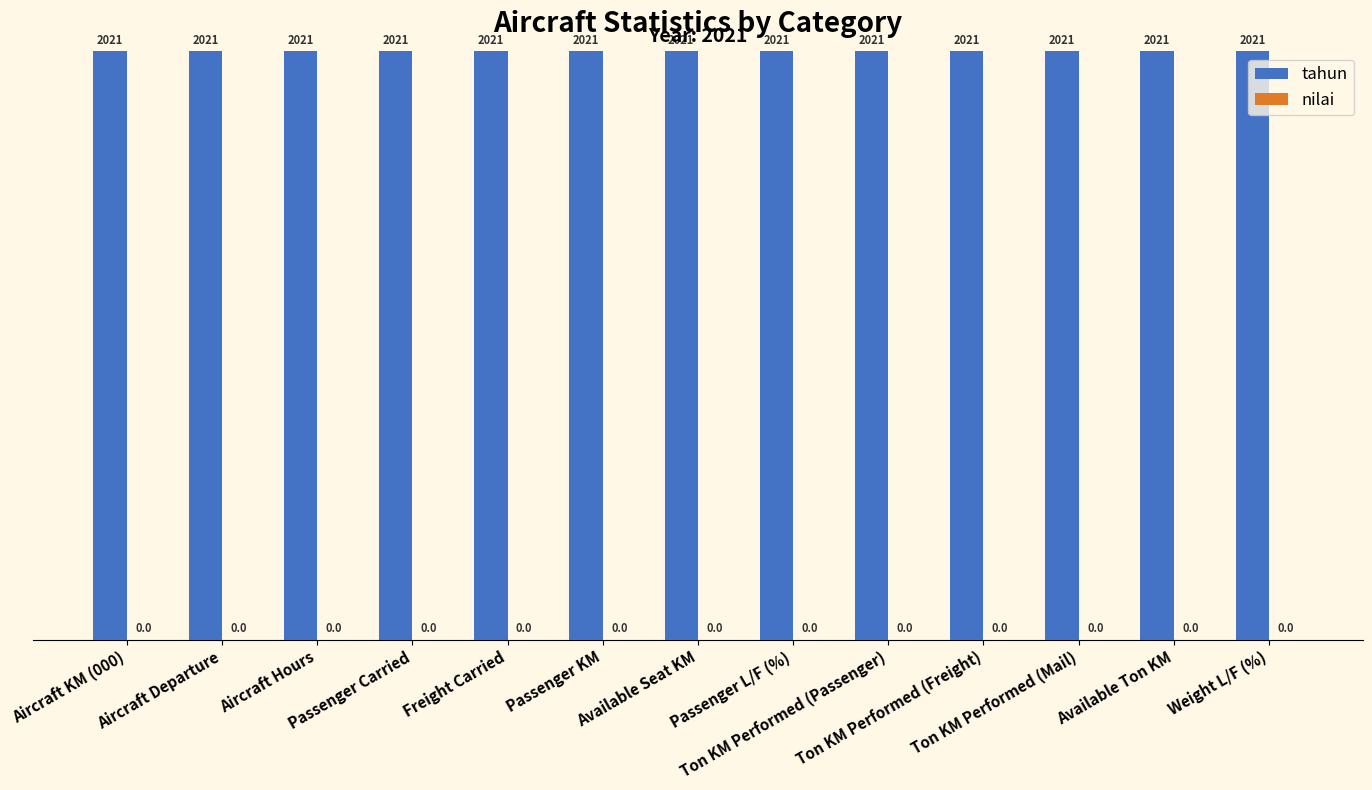

Reading left to right, what are all the values shown in this chart?

tahun: 1	1	1	1	1	1	1	1	1	1	1	1	1
nilai: 0	0	0	0	0	0	0	0	0	0	0	0	0